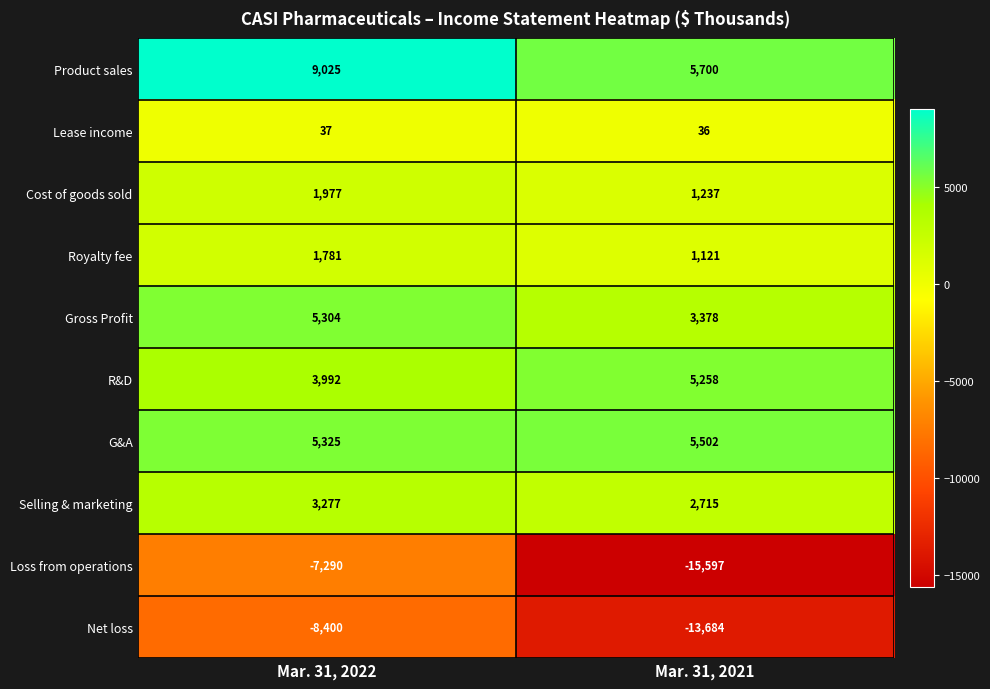

Which label corresponds to the smallest value in the chart?

Mar. 31, 2021